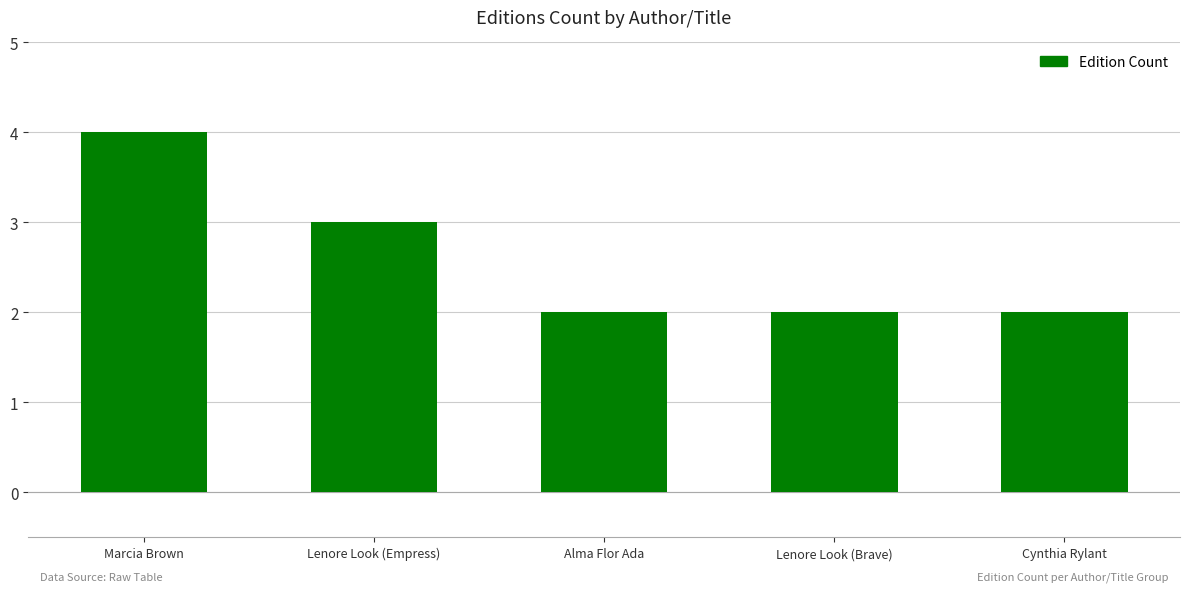

What is the difference between the values at Lenore Look (Empress) and Lenore Look (Brave)?

1